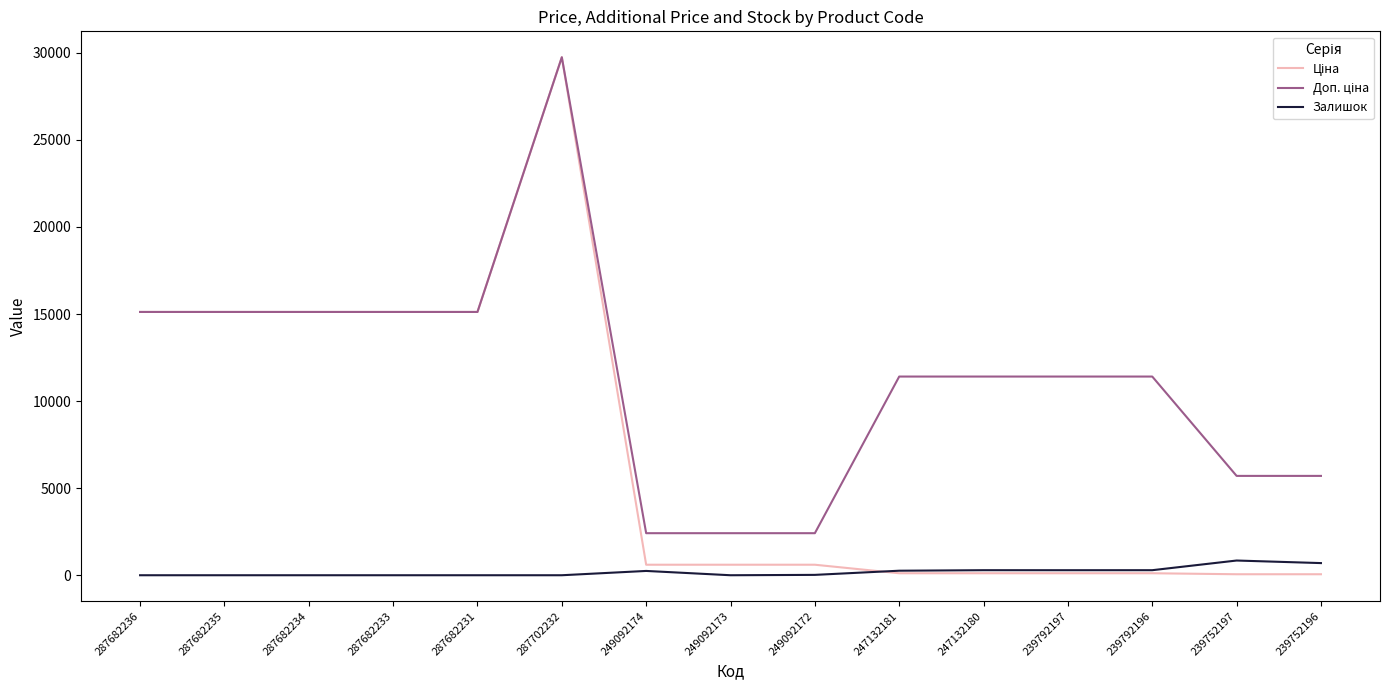

What is the spread (max minus min) of values at 287682235?

15120.0